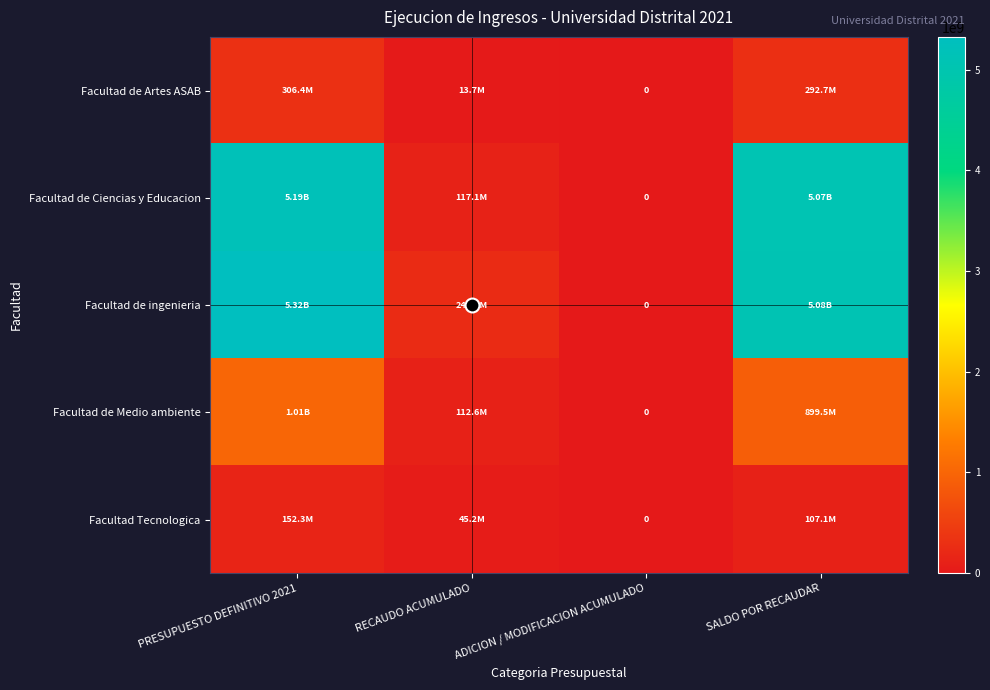

What value does the Facultad de Medio ambiente series have at SALDO POR RECAUDAR, to the nearest 10?

899520390